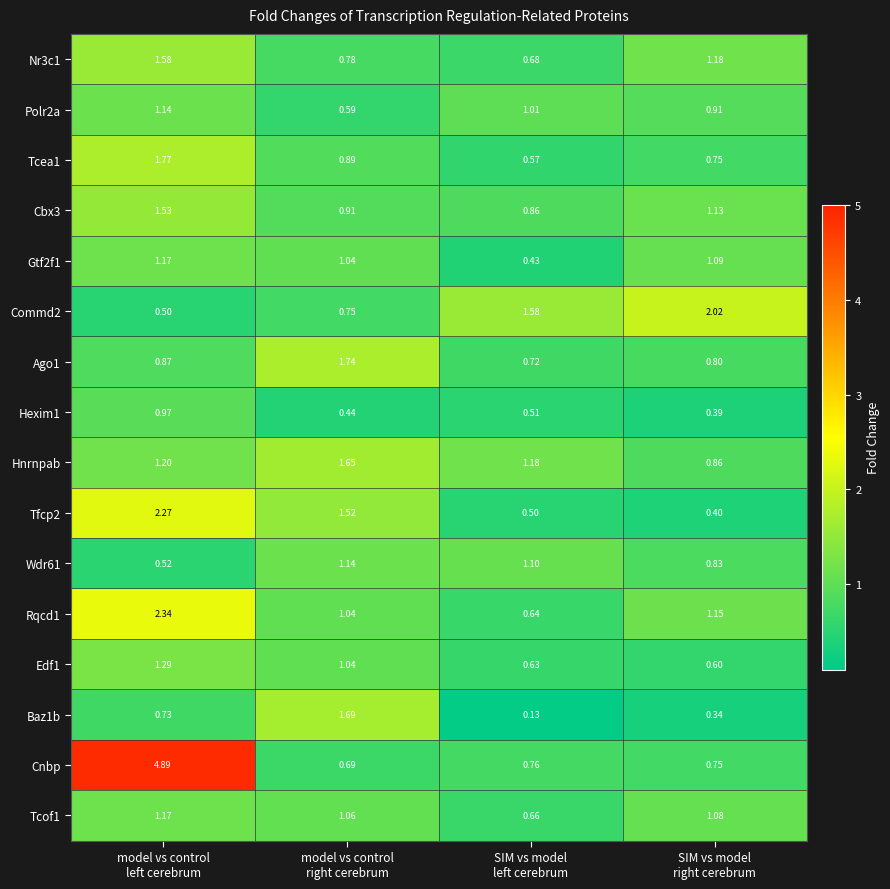

Which series has the largest total across all categories?

Cnbp